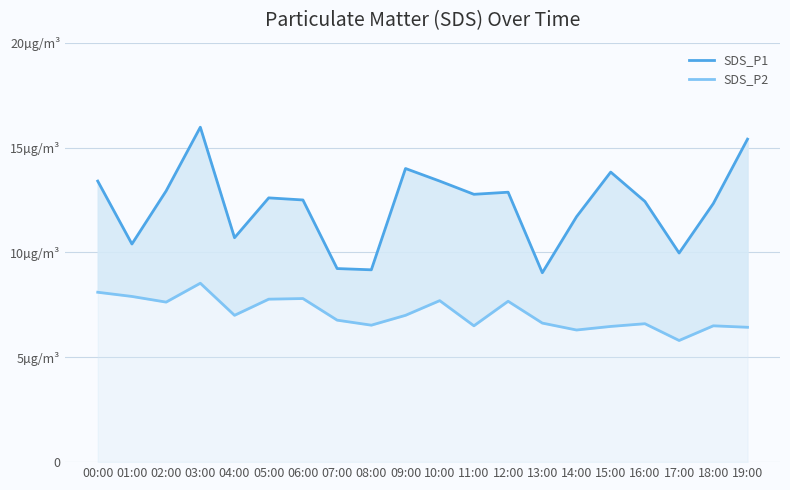

What is the spread (max minus min) of values at 09:00?

7.0